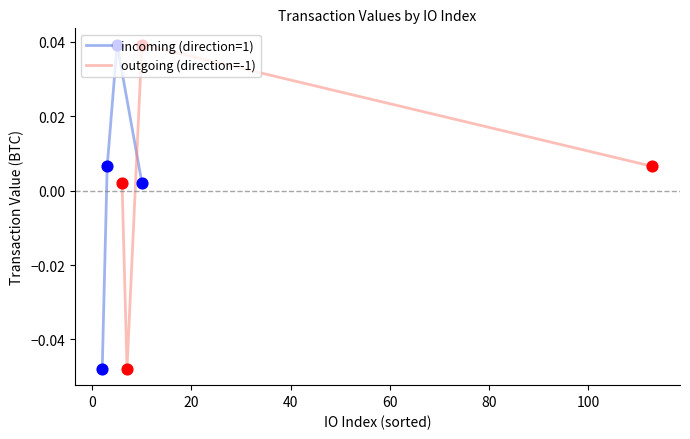

Which series reaches the minimum Y coordinate?

incoming (direction=1)